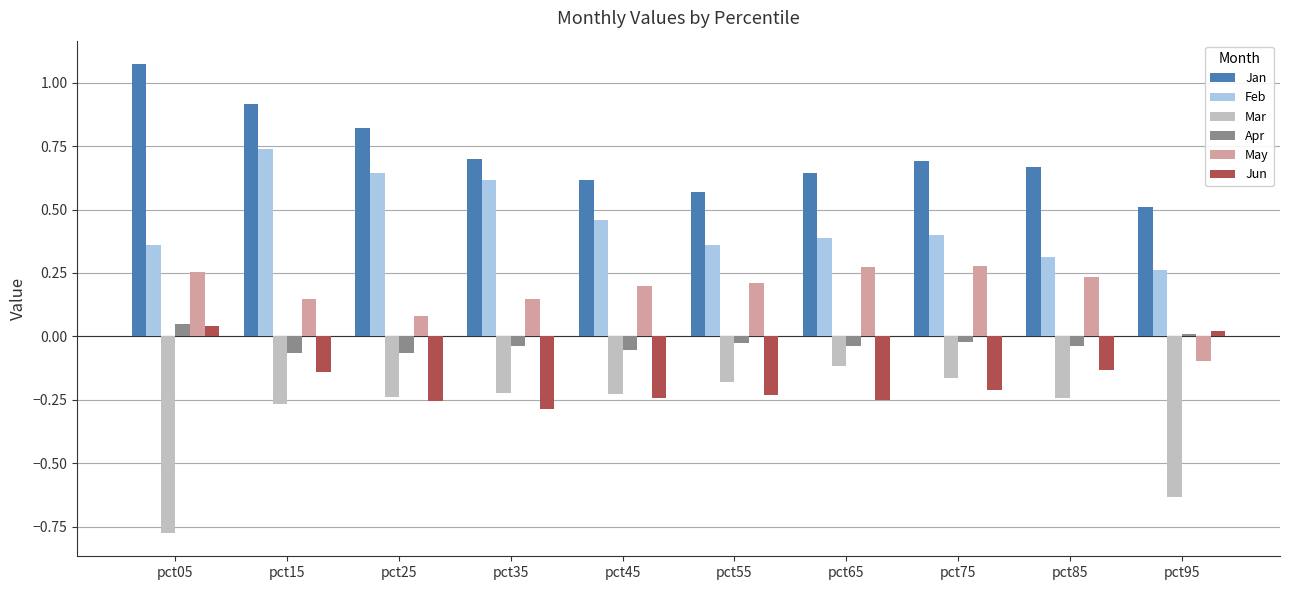

At which category does the chart reach its minimum across all series?

pct05